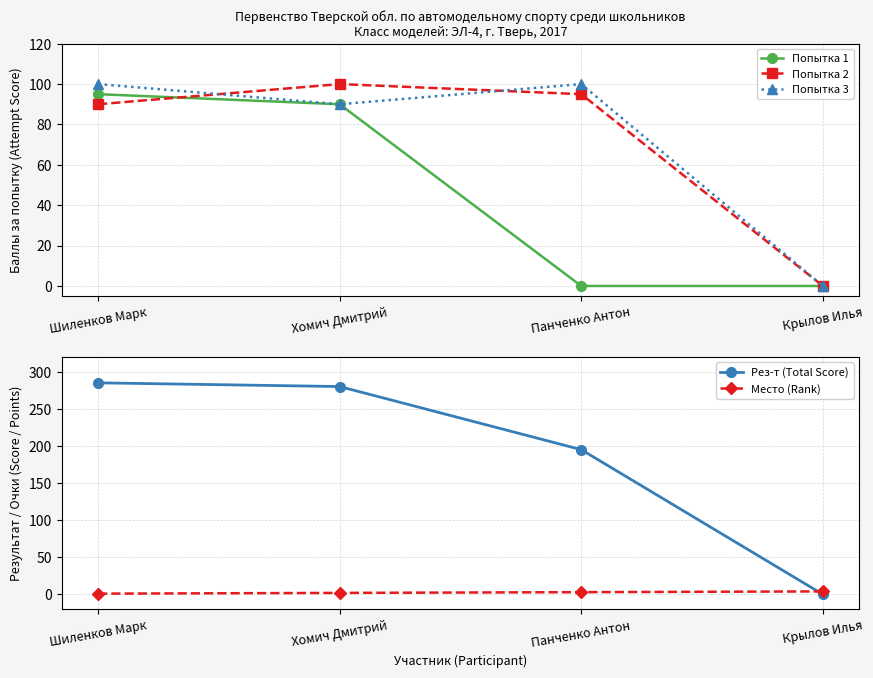

Does the chart display data point markers on the line(s)?

Yes